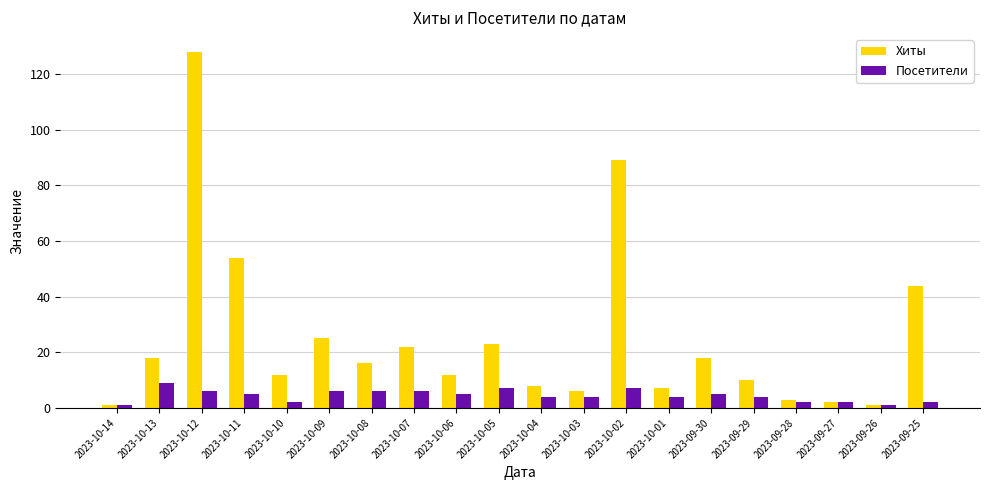

What is the minimum value shown in the chart?

1